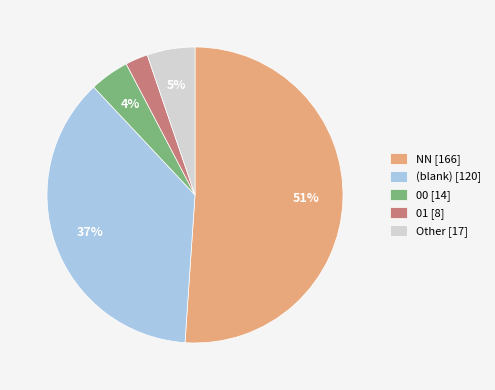

To the nearest percent, what is the difference between the largest and smallest slice percentages?

49%